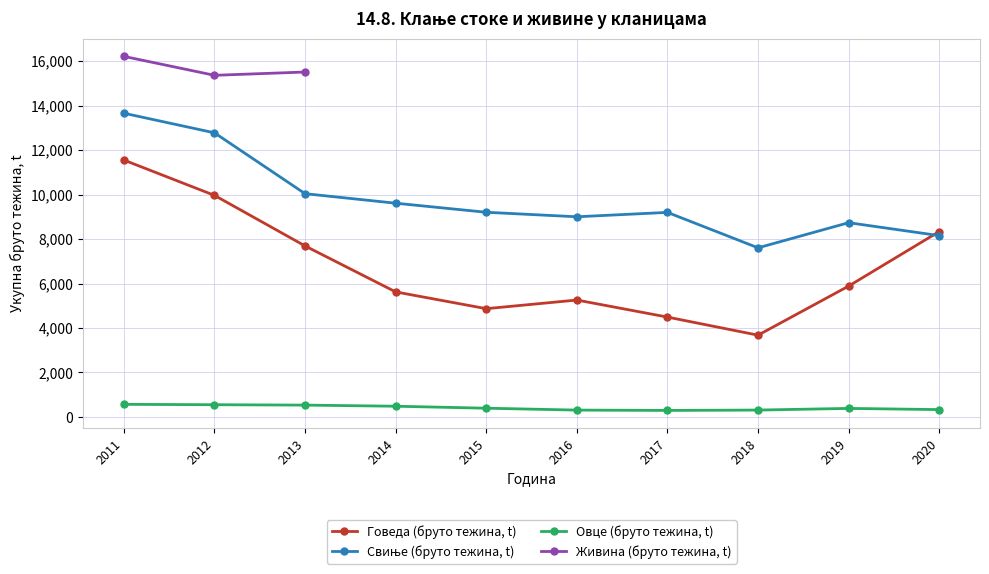

At which label does Говеда (бруто тежина, t) first exceed 5885?

2011